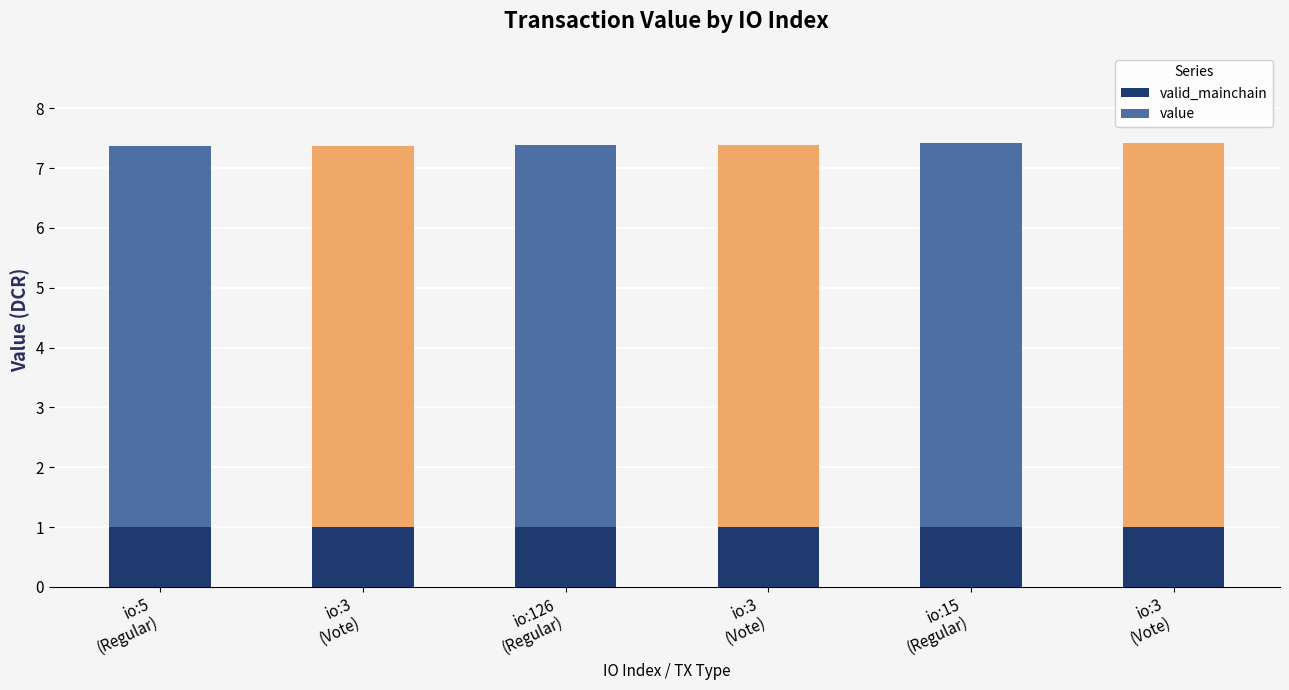

True or false: valid_mainchain has a value of 1.6 at 15.

False